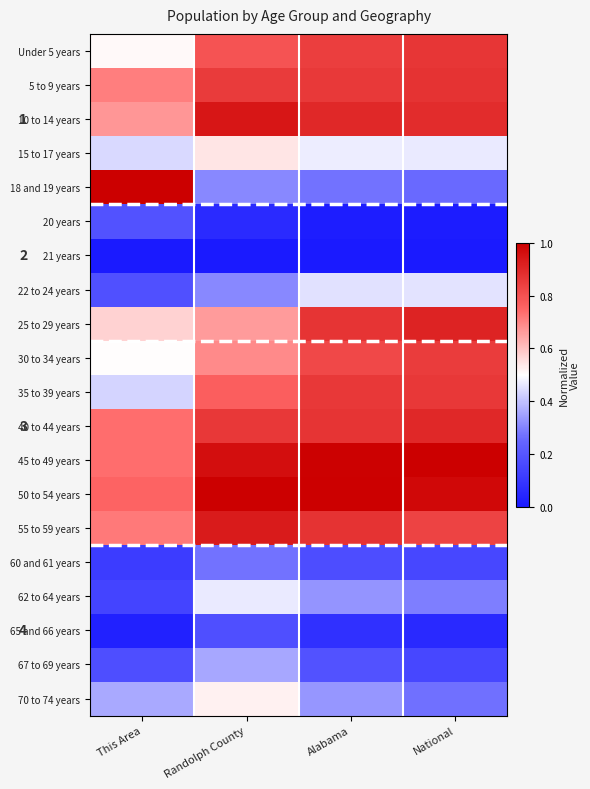

Is it true that 67 to 69 years equals 0.2 at This Area?

True